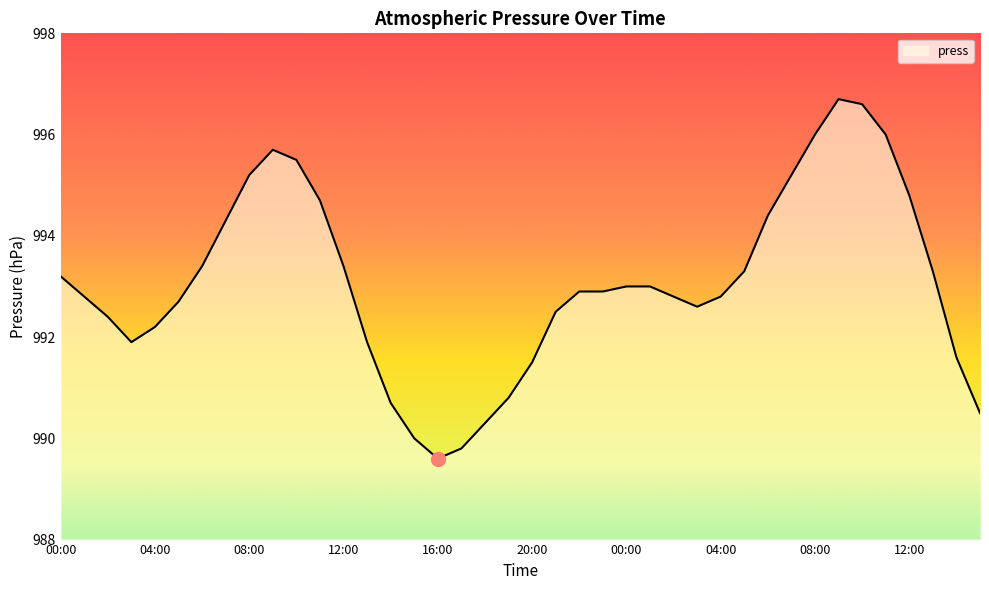

What is the difference between the maximum and minimum values?

7.1